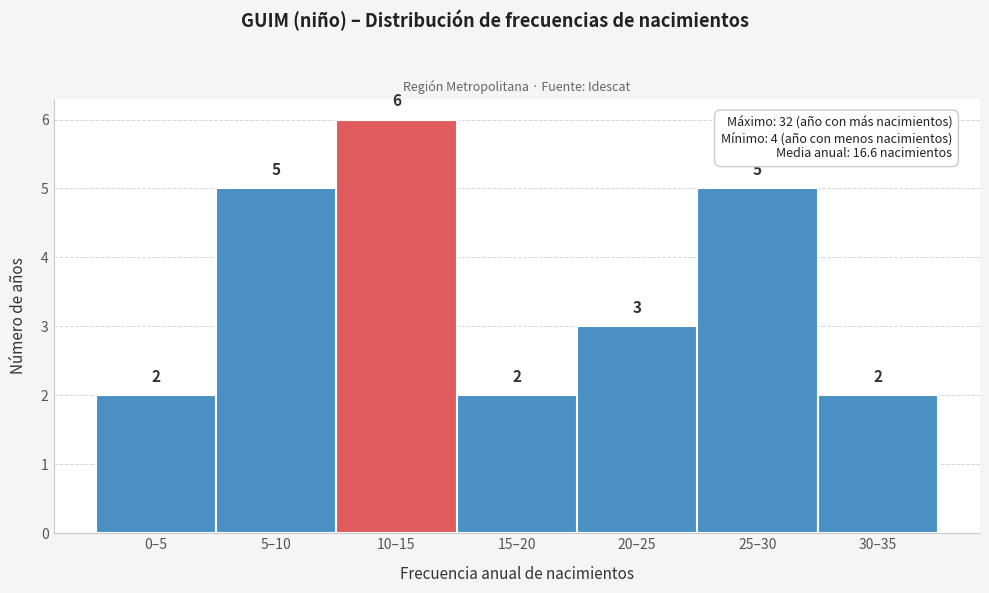

Reading left to right, extract all data points from this chart.

0–5=2	5–10=5	10–15=6	15–20=2	20–25=3	25–30=5	30–35=2